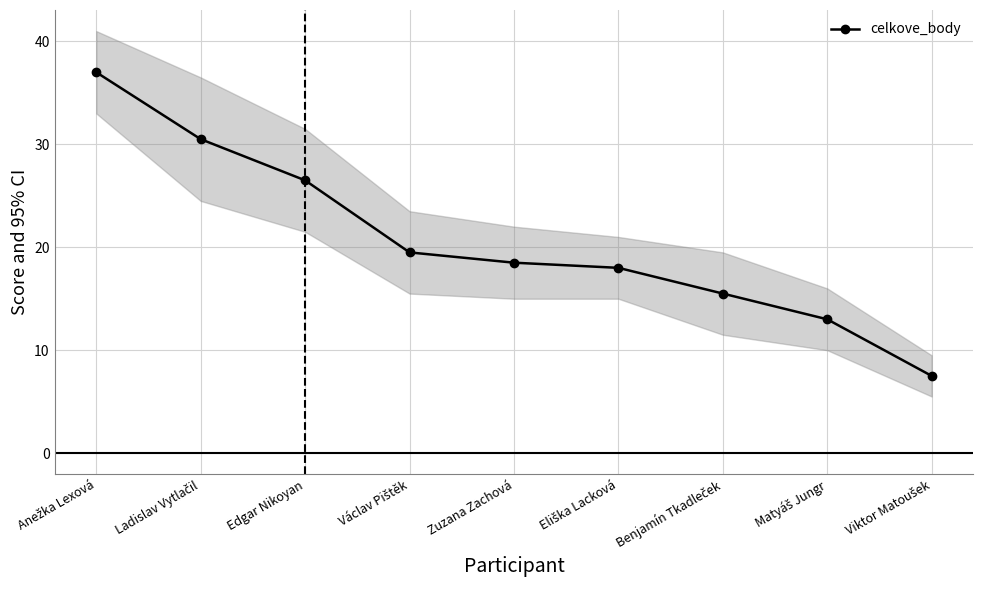

Which label corresponds to the smallest value in the chart?

Viktor Matoušek